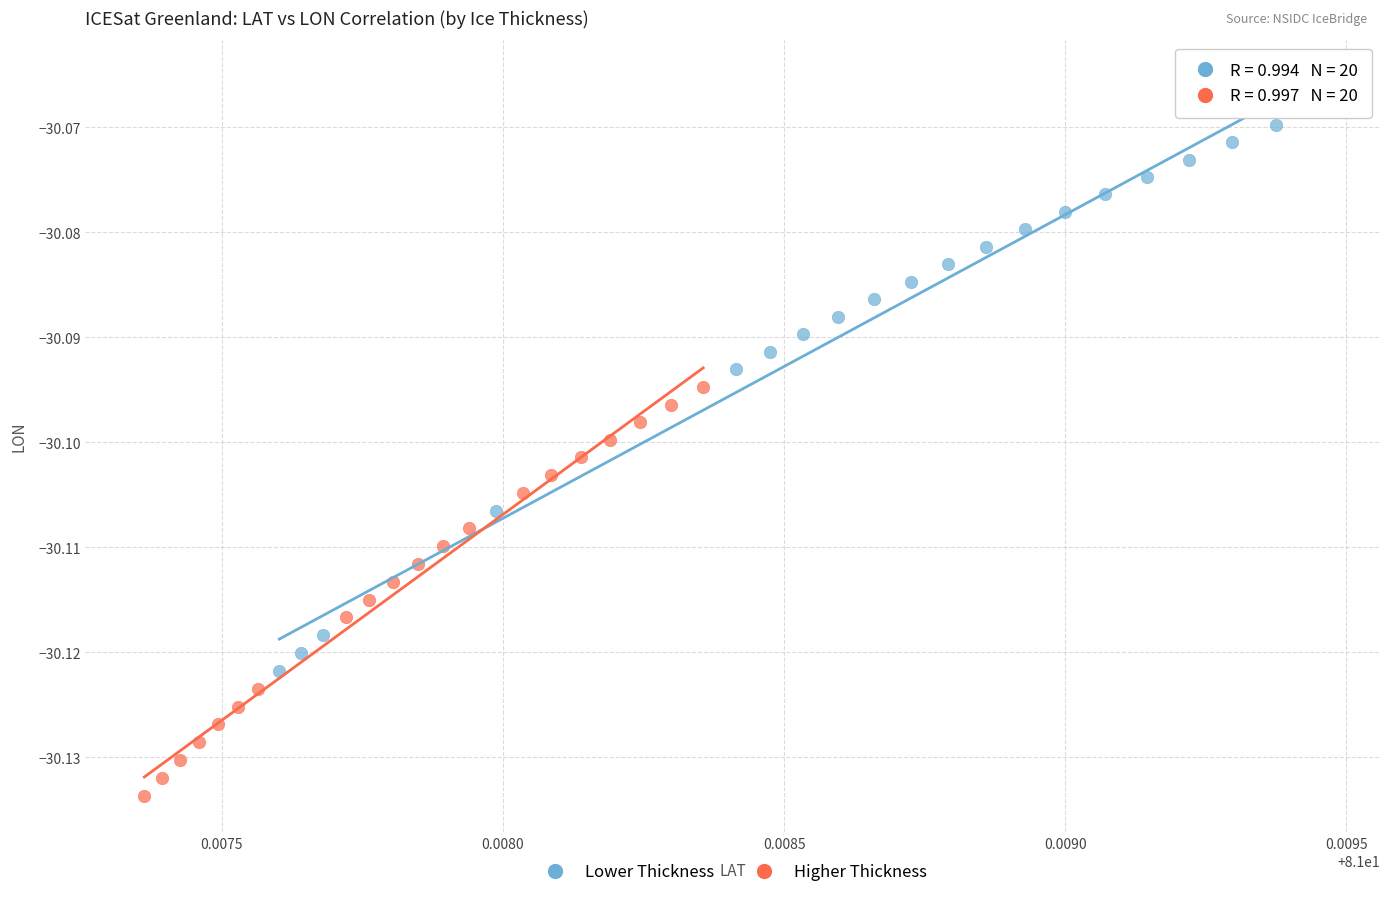

What are all the series names shown in the legend?

Lower Thickness, Higher Thickness